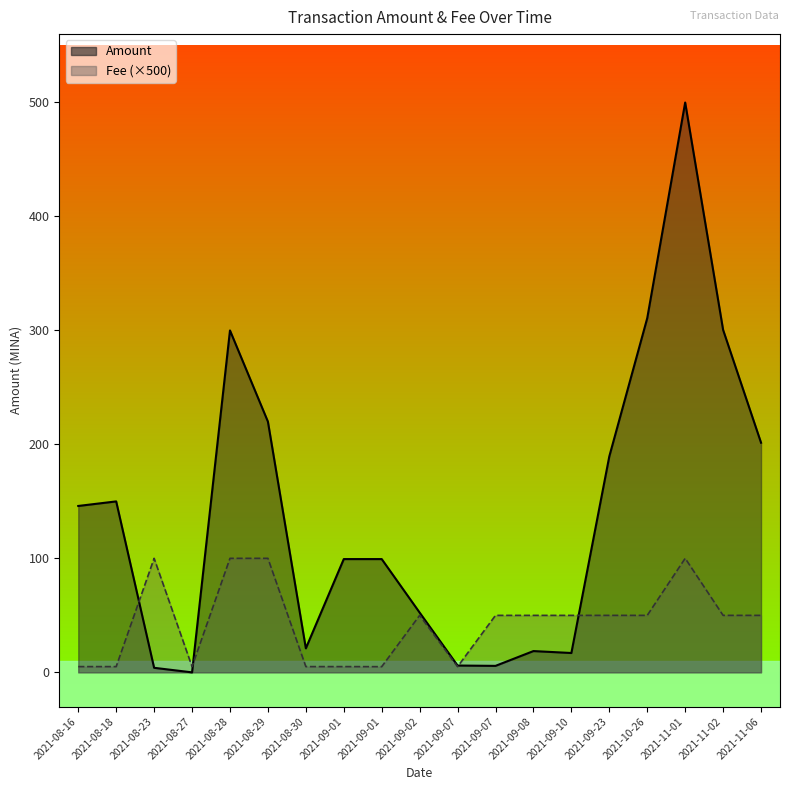

Does the chart display data point markers on the line(s)?

No